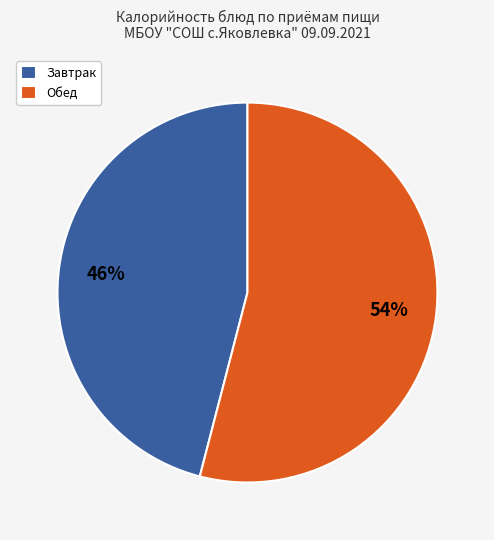

How many slices are in this pie chart?

2